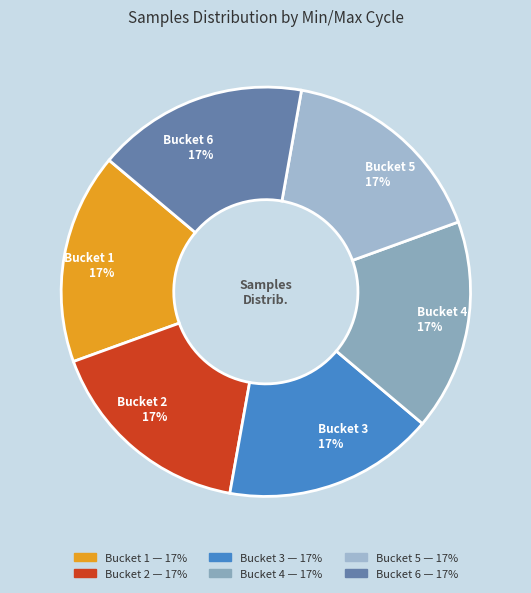

To the nearest percent, what percentage of the pie is Bucket 5 17%?

17%